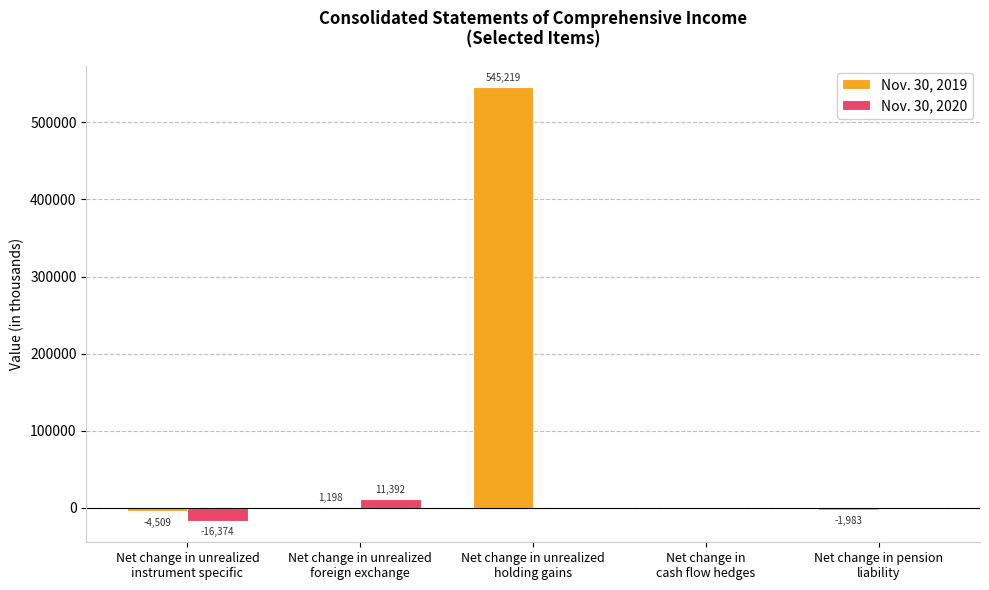

What is the sum of all Nov. 30, 2020 values?

-4878